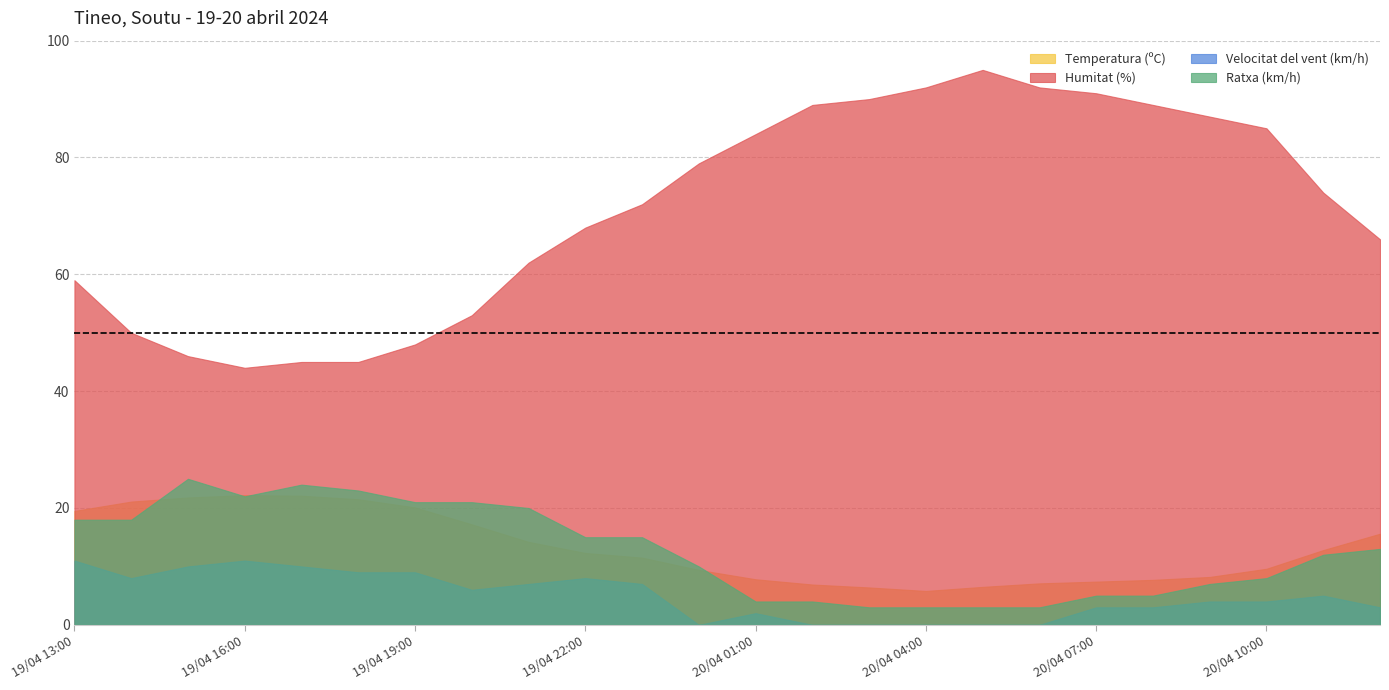

How many data points in Humitat (%) are above 74?

11